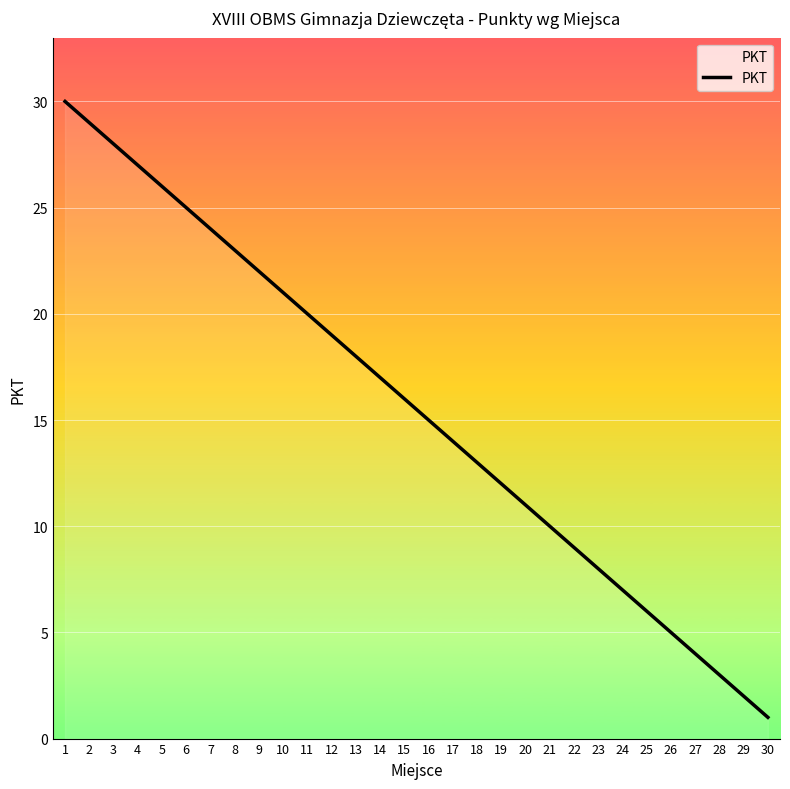

The chart shows a value of 3 at 19. True or false?

False